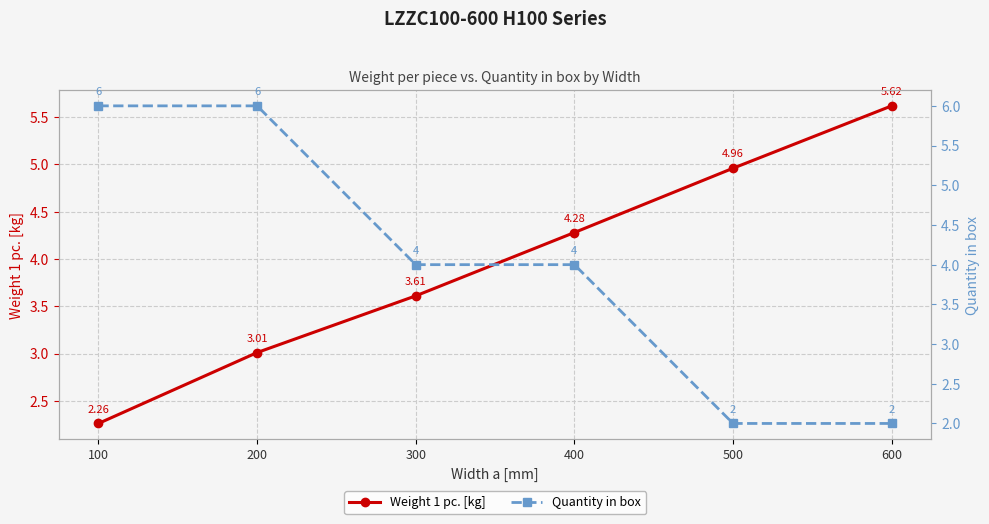

Reading left to right, extract all data points from this chart.

Weight 1 pc. [kg]: 100=2.3	200=3.0	300=3.6	400=4.3	500=5.0	600=5.6
Quantity in box: 100=6.0	200=6.0	300=4.0	400=4.0	500=2.0	600=2.0